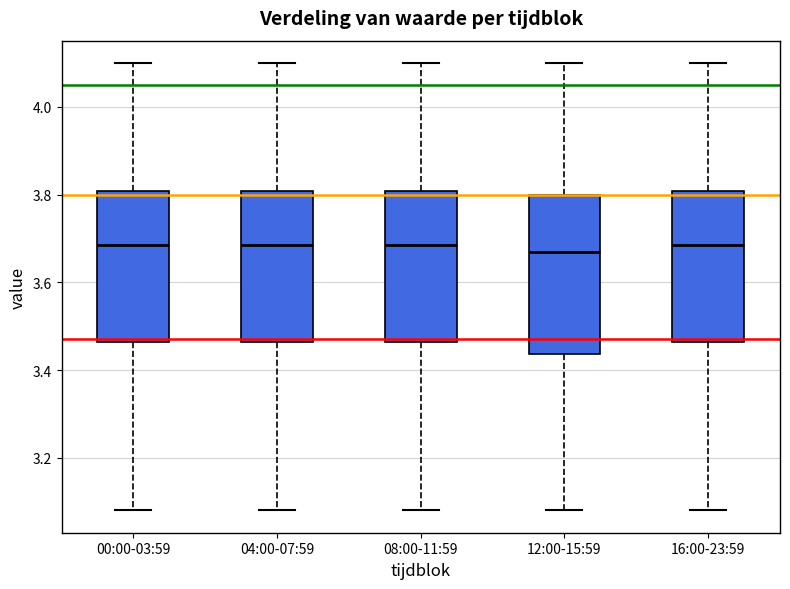

Reading left to right, transcribe this box plot: for each box, give where its median line is, the range the box spans, and where its two whiskers end, as read against the y-axis. The values are not printed on the chart, so give them approximately, as read against the axis.

00:00-03:59: median 3.68, box 3.46 to 3.80, whiskers 3.08 to 4.10
04:00-07:59: median 3.68, box 3.46 to 3.80, whiskers 3.08 to 4.10
08:00-11:59: median 3.68, box 3.46 to 3.80, whiskers 3.08 to 4.10
12:00-15:59: median 3.68, box 3.44 to 3.80, whiskers 3.08 to 4.10
16:00-23:59: median 3.68, box 3.46 to 3.80, whiskers 3.08 to 4.10